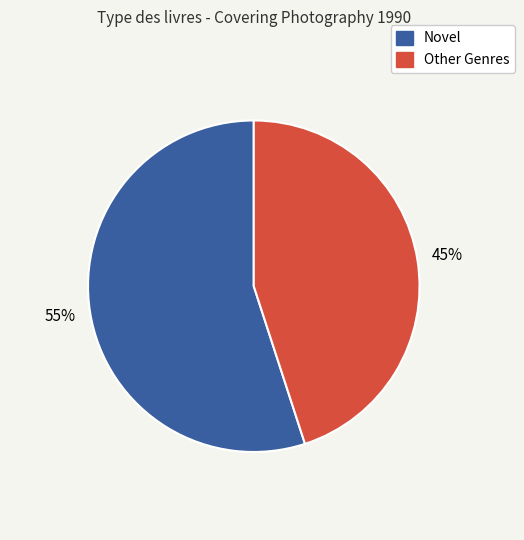

Does any single category account for the majority?

Yes